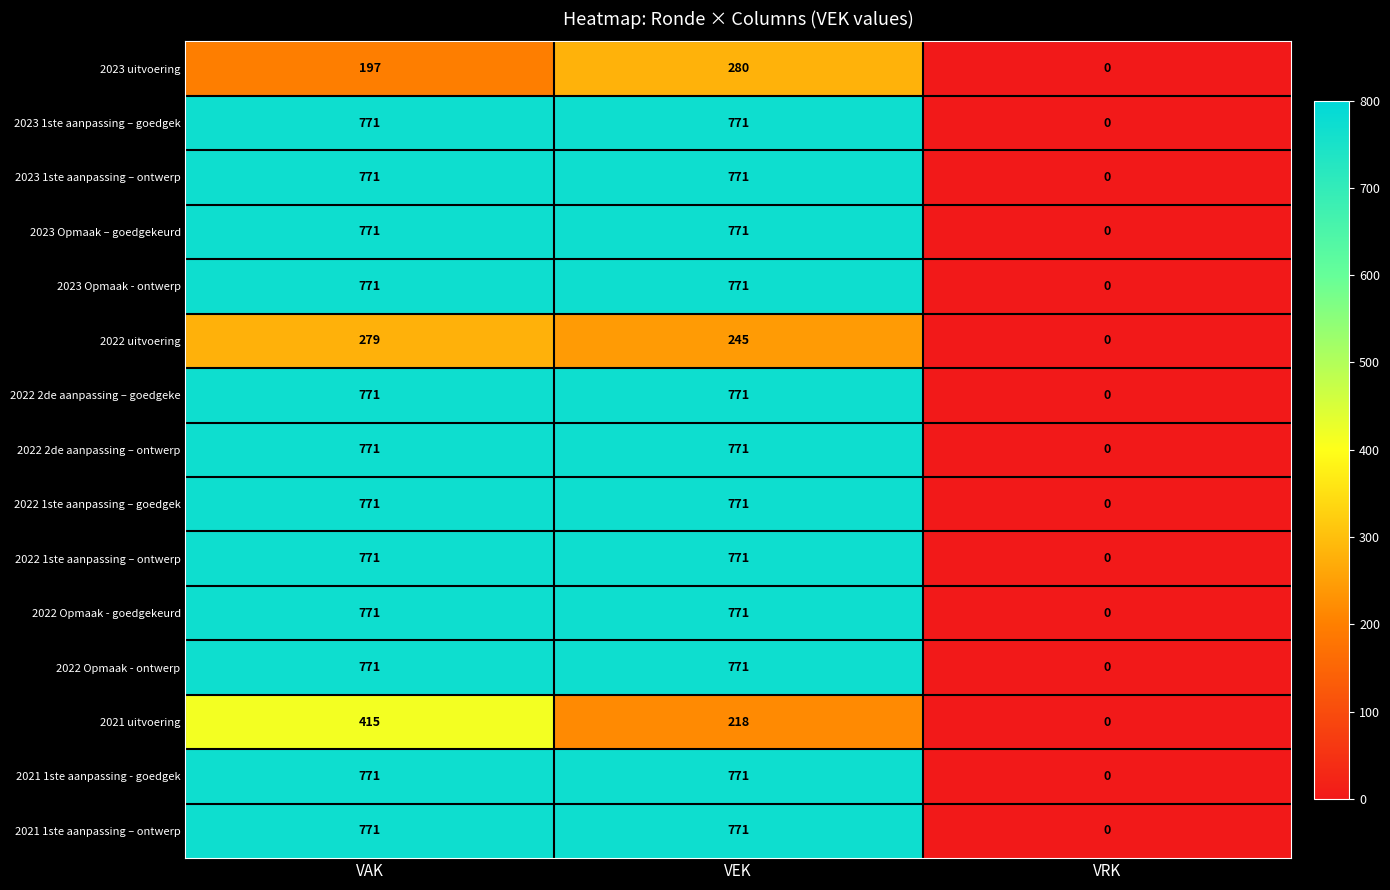

True or false: 2023 Opmaak - ontwerp has a value of 771 at VEK.

True